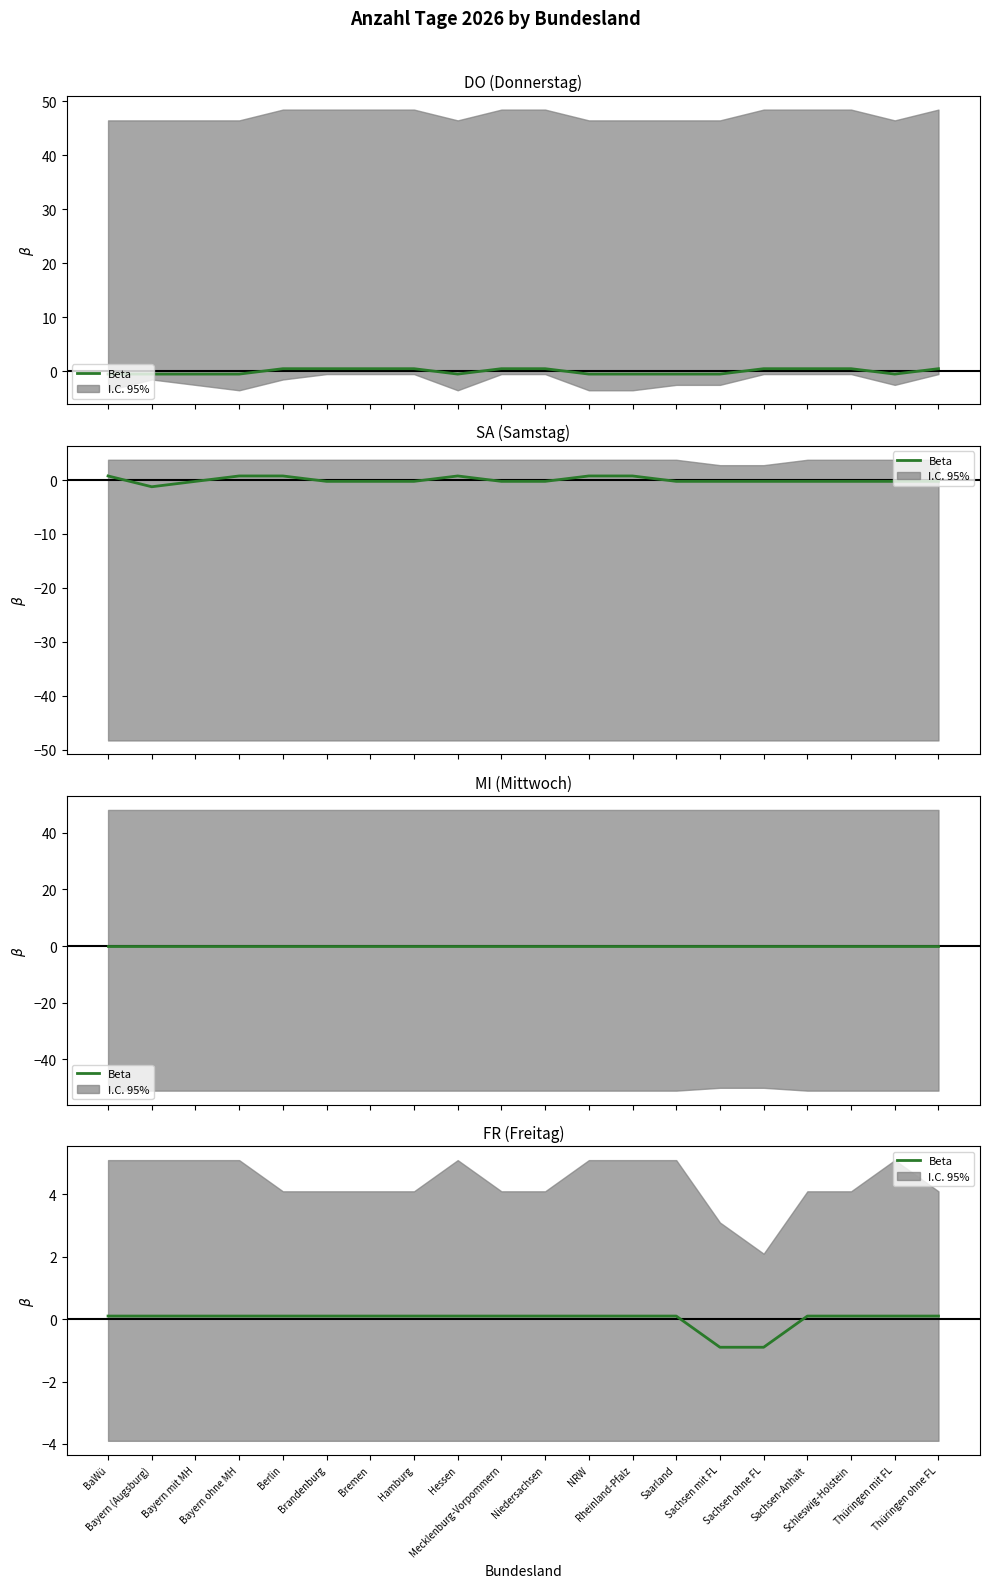

How many values are below zero?

2